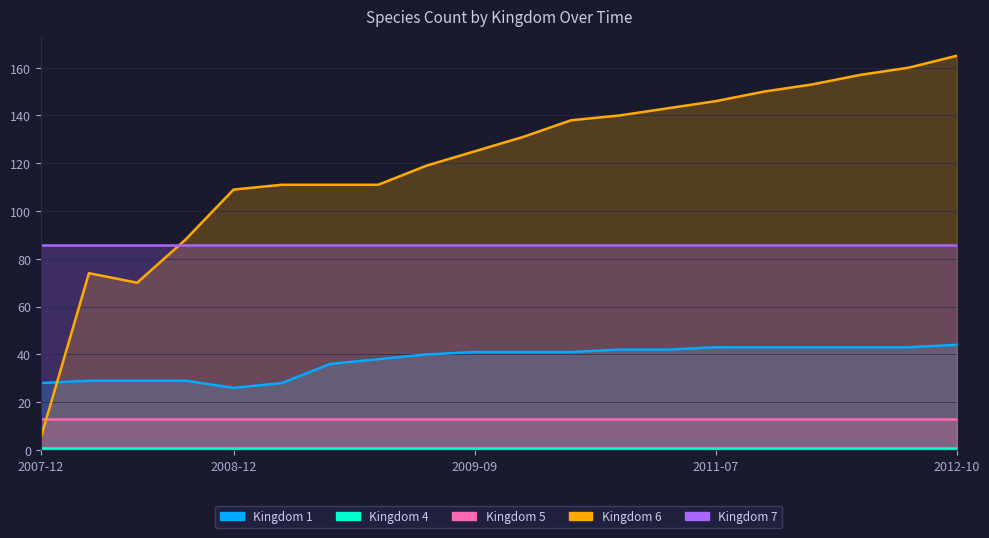

True or false: 7 and 1 cross at least once.

False